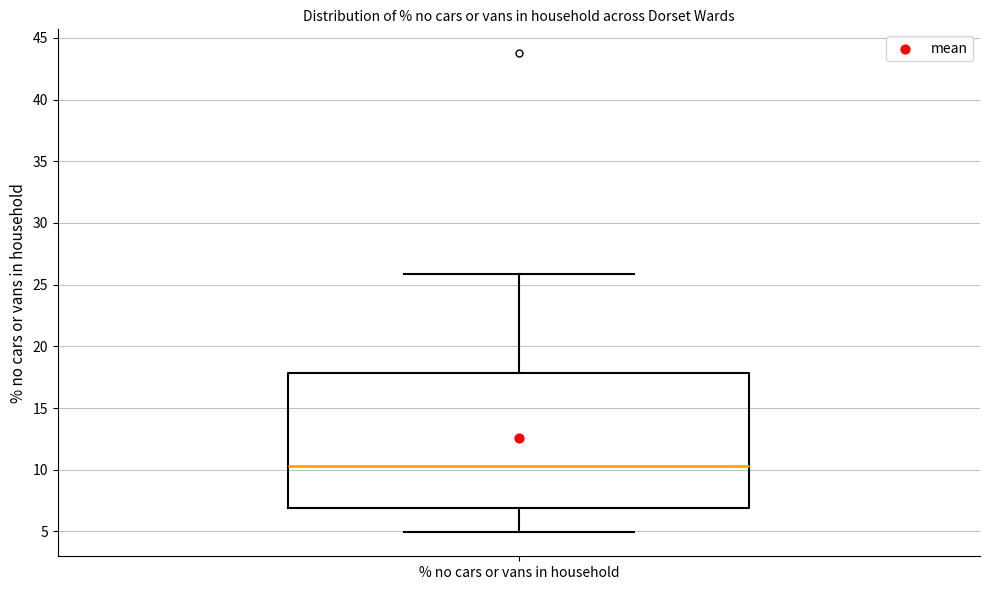

Where does the upper whisker of the box for % no cars or vans in household end on the y-axis? The values are not printed on the chart, so give them approximately, as read against the axis.

26.0